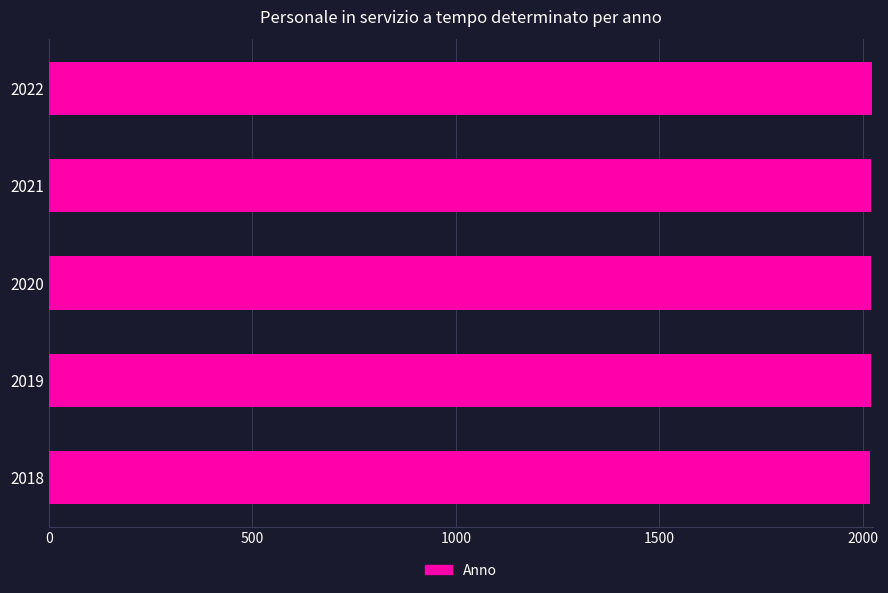

How many values are below 2020?

2